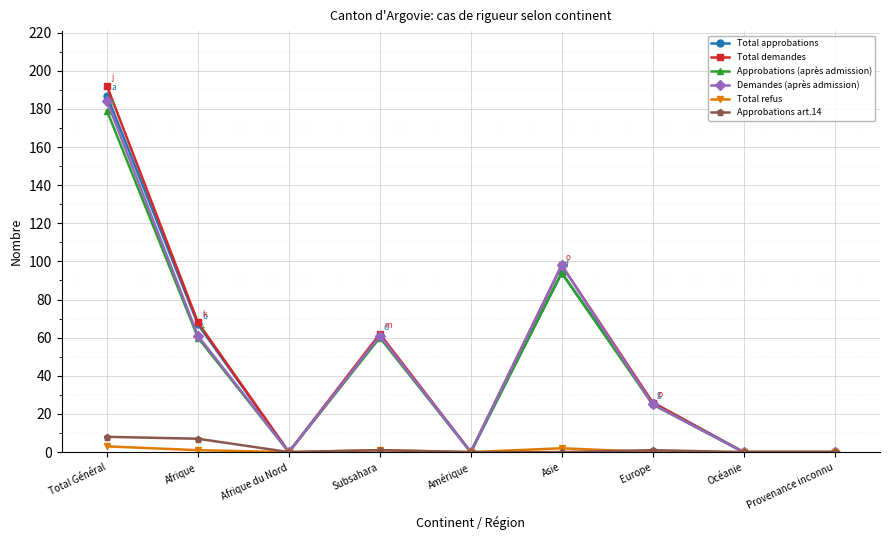

Reading left to right, transcribe all the data shown in this chart.

Total approbations: Total Général=187	Afrique=67	Afrique du Nord=0	Subsahara=61	Amérique=0	Asie=94	Europe=26	Océanie=0	Provenance inconnu=0
Total demandes: Total Général=192	Afrique=68	Afrique du Nord=0	Subsahara=62	Amérique=0	Asie=98	Europe=26	Océanie=0	Provenance inconnu=0
Approbations (après admission): Total Général=179	Afrique=60	Afrique du Nord=0	Subsahara=60	Amérique=0	Asie=94	Europe=25	Océanie=0	Provenance inconnu=0
Demandes (après admission): Total Général=184	Afrique=61	Afrique du Nord=0	Subsahara=61	Amérique=0	Asie=98	Europe=25	Océanie=0	Provenance inconnu=0
Total refus: Total Général=3	Afrique=1	Afrique du Nord=0	Subsahara=1	Amérique=0	Asie=2	Europe=0	Océanie=0	Provenance inconnu=0
Approbations art.14: Total Général=8	Afrique=7	Afrique du Nord=0	Subsahara=1	Amérique=0	Asie=0	Europe=1	Océanie=0	Provenance inconnu=0